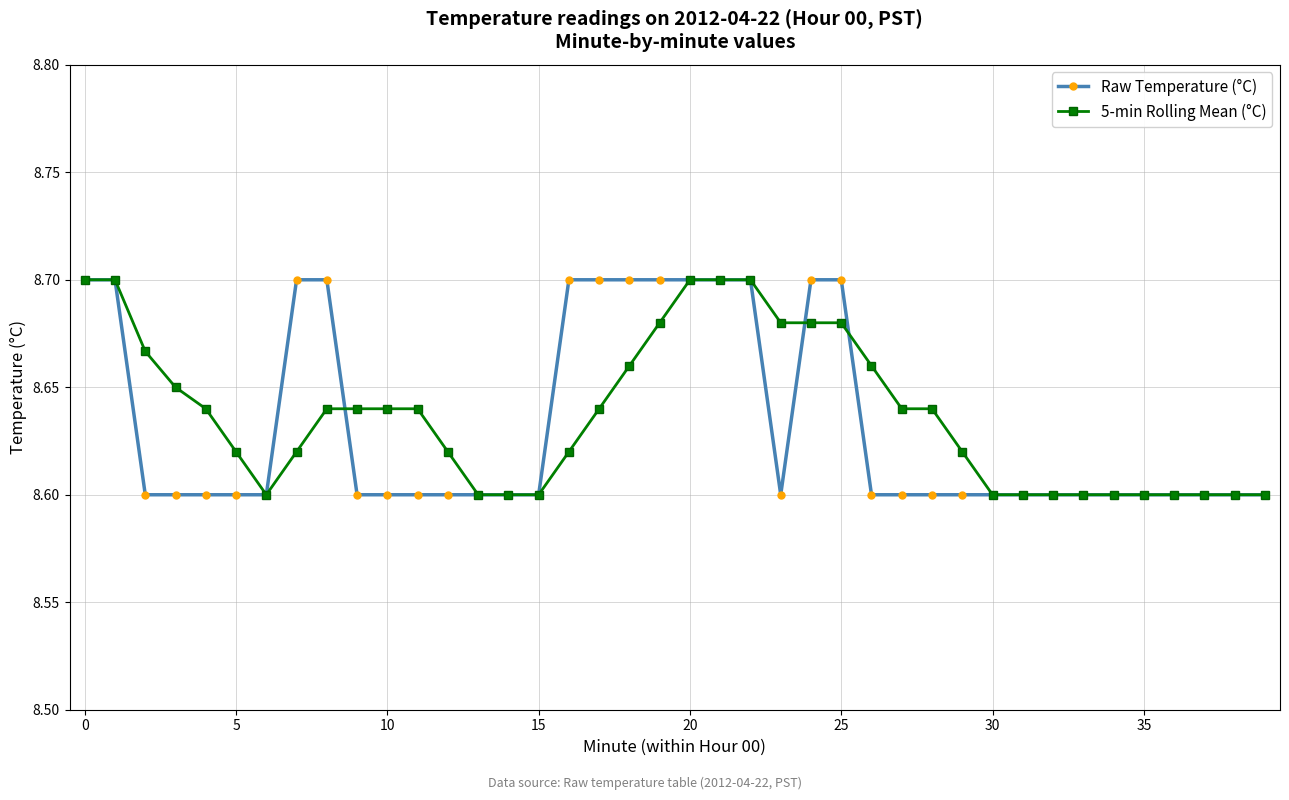

At how many categories does at least one series exceed 8?

40